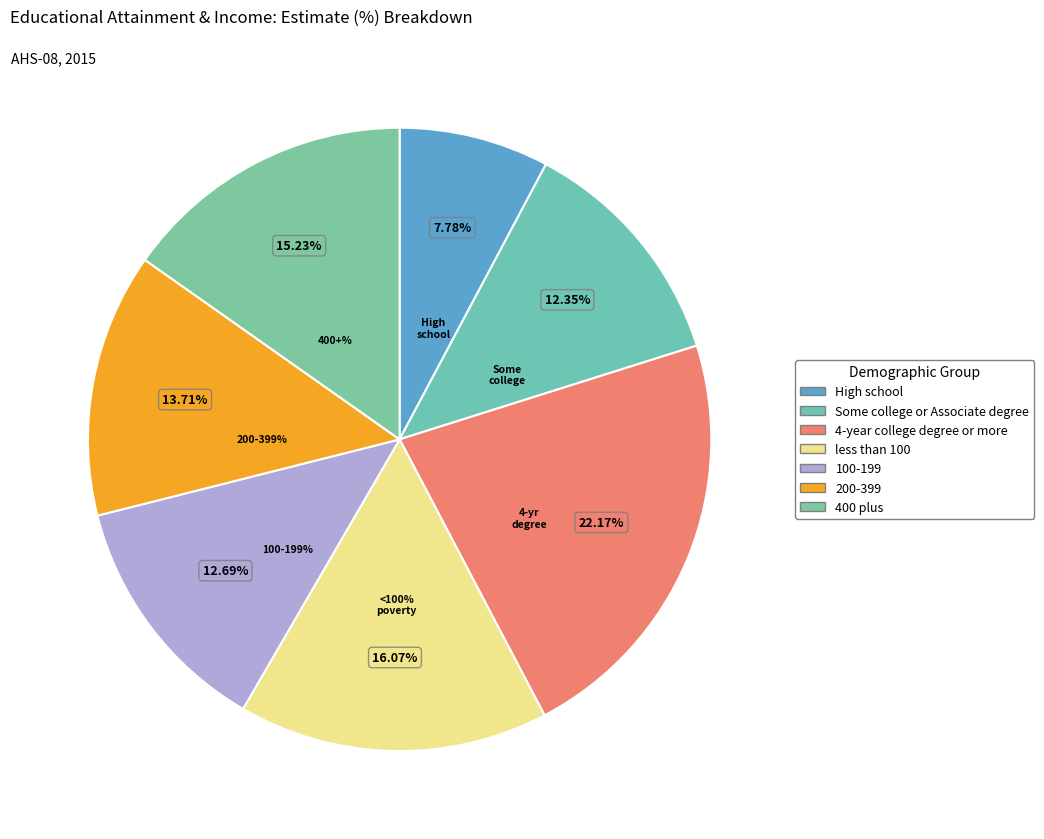

Which category has the smallest portion of the pie?

High school